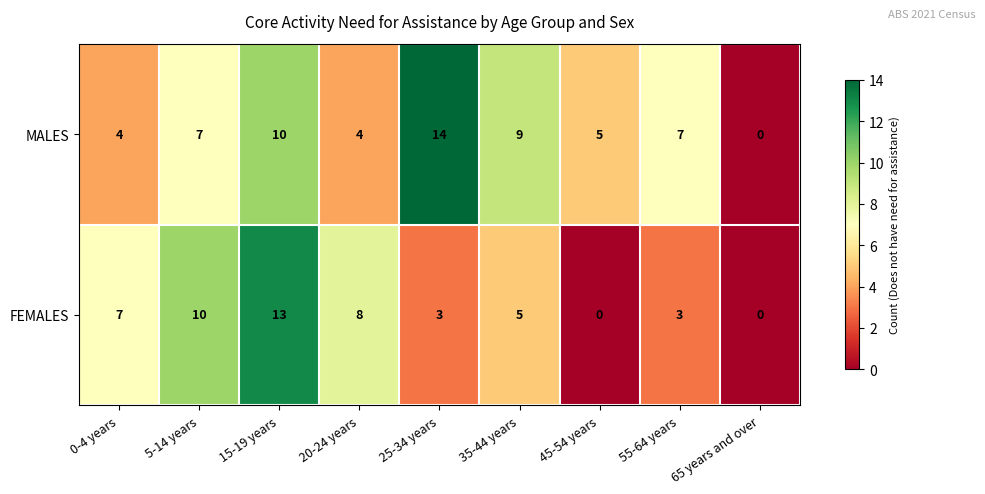

Which label corresponds to the largest value in the chart?

25-34 years